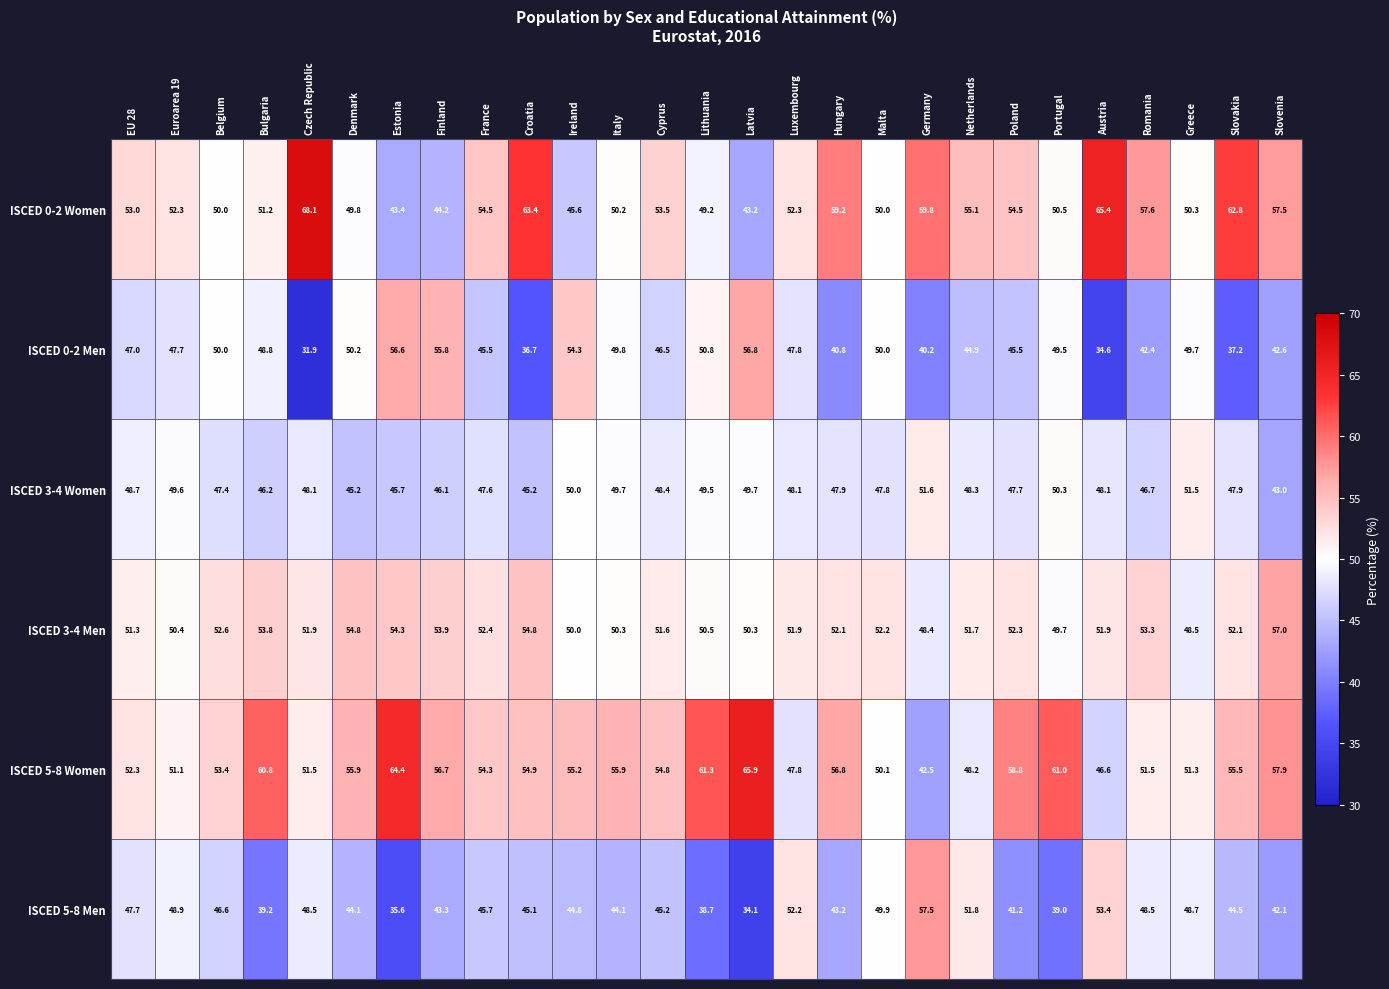

Which series has the largest total across all categories?

ISCED 5-8 Women